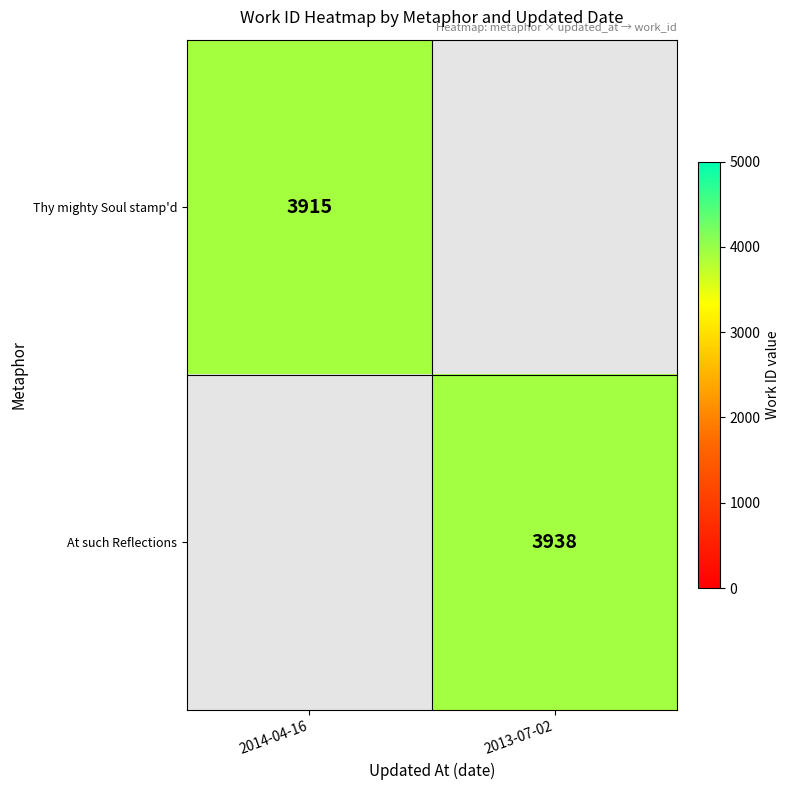

True or false: Thy mighty Soul stamp'd has a value of 1314 at 2014-04-16.

False